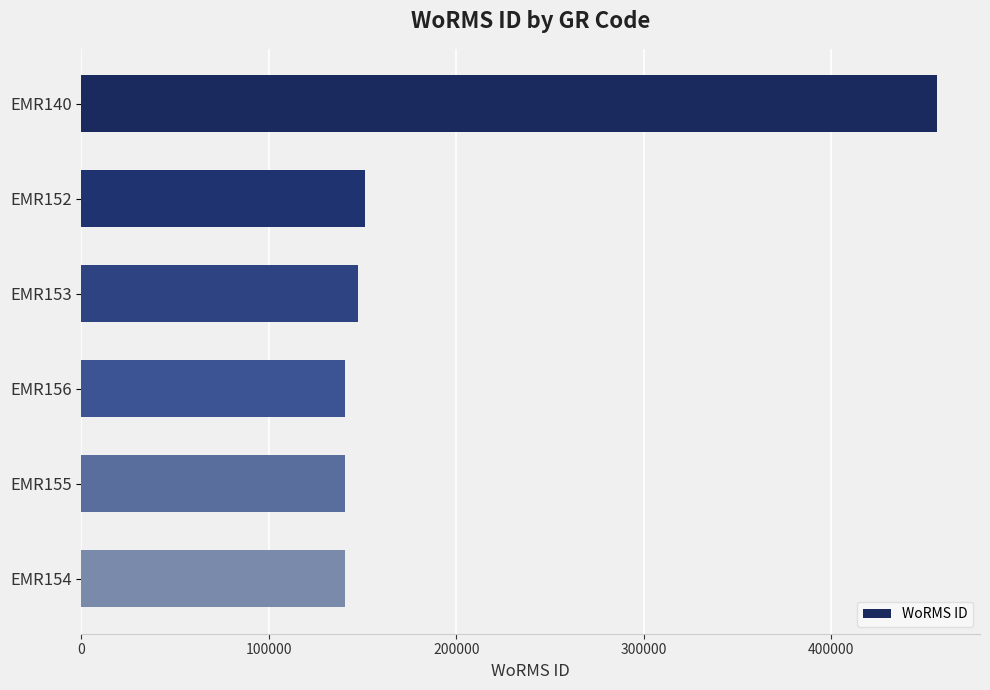

What is the ratio of the value at EMR153 to the value at EMR154?

1.0